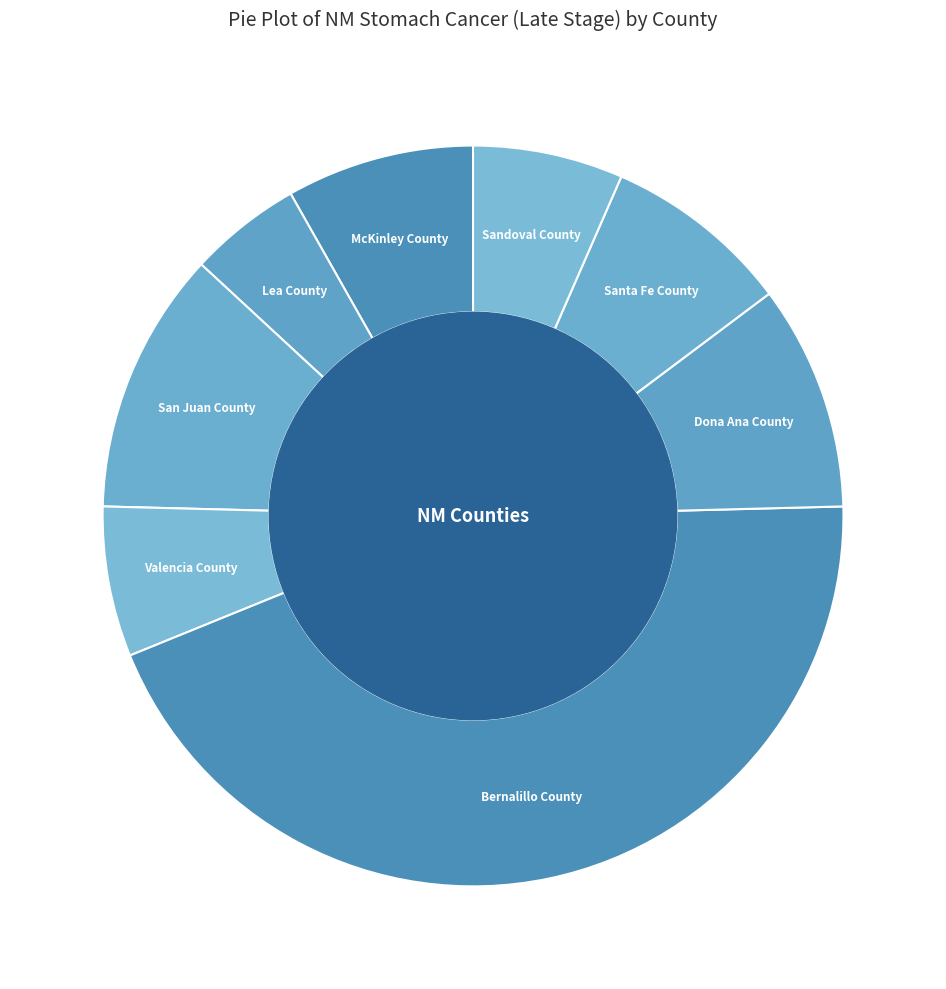

Does San Juan County represent more than half of the total?

No